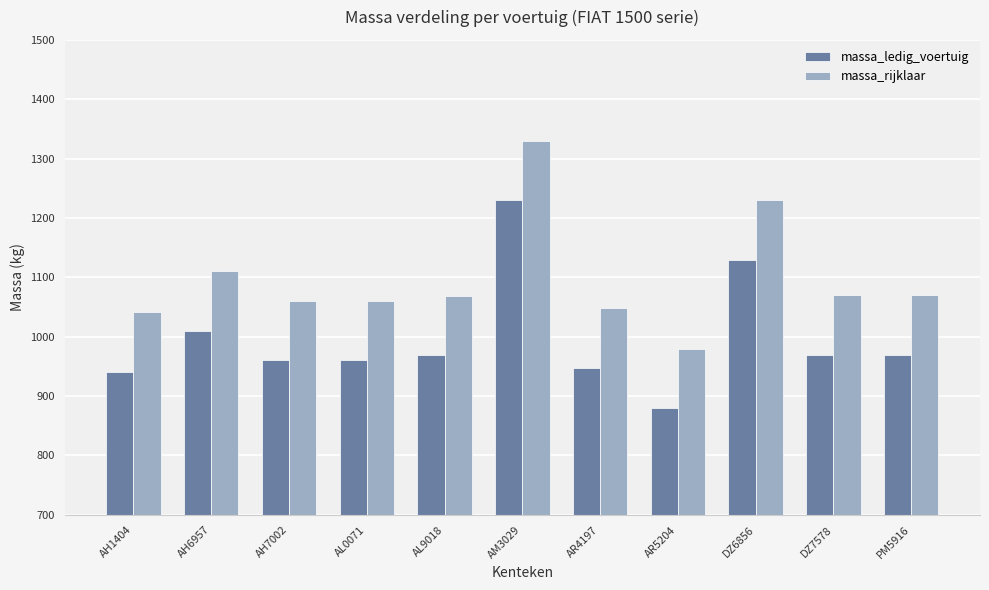

What are all the series names shown in the legend?

massa_ledig_voertuig, massa_rijklaar